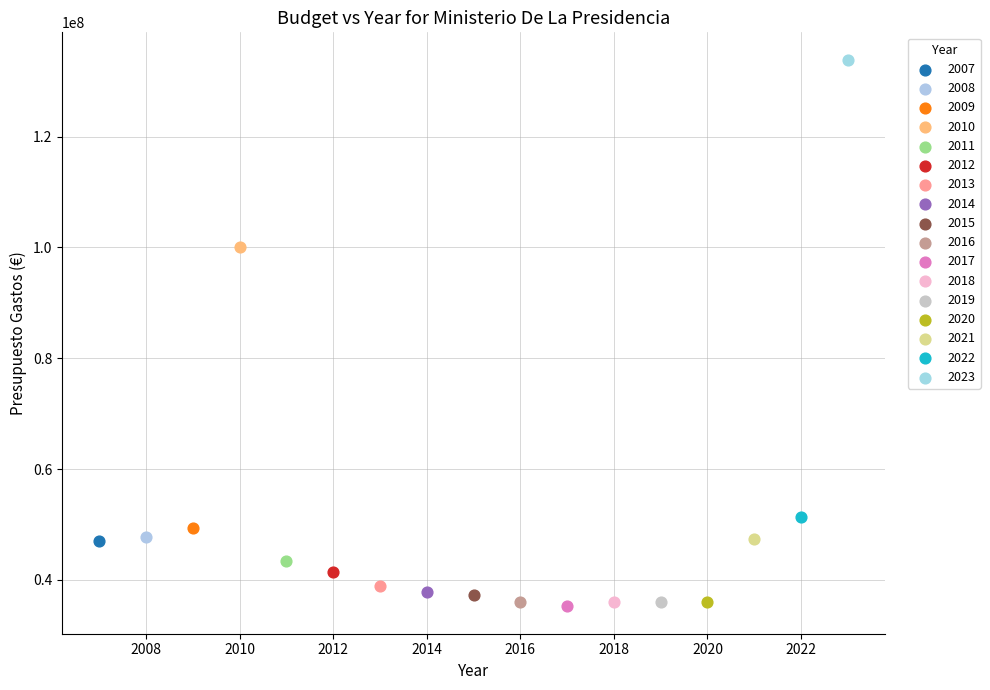

Which series contains the highest Y value?

2023